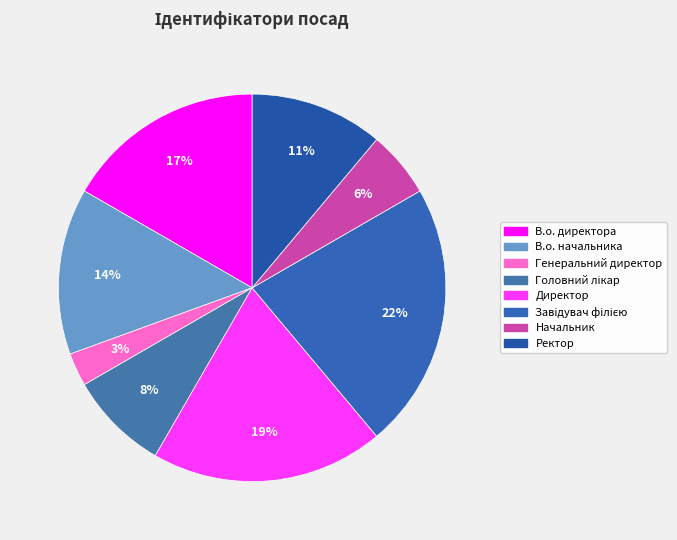

What is the smallest slice in the pie chart?

Генеральний директор